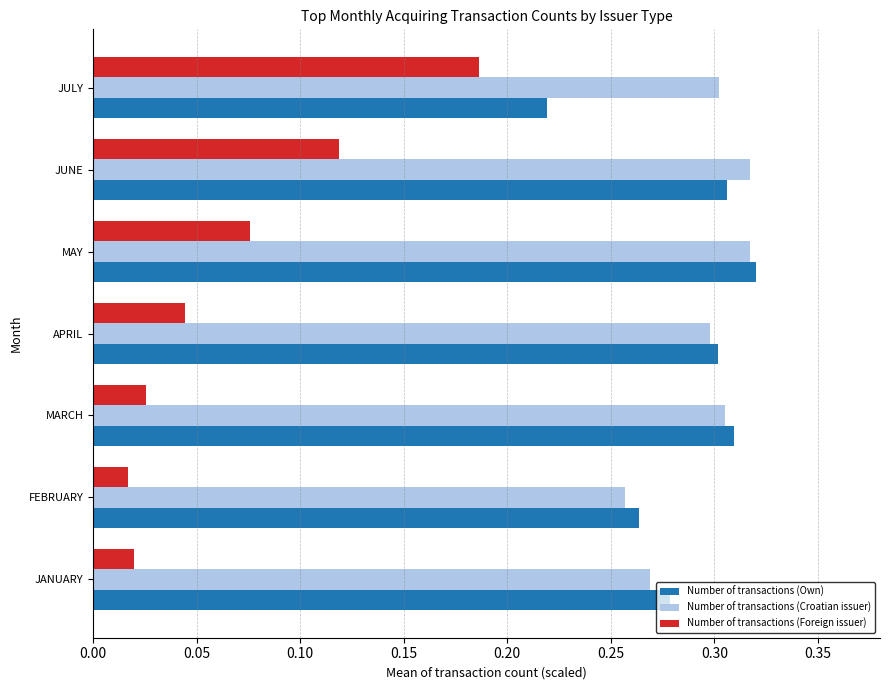

The Number of transactions (Croatian issuer) series shows 0.3 at JANUARY. True or false?

True